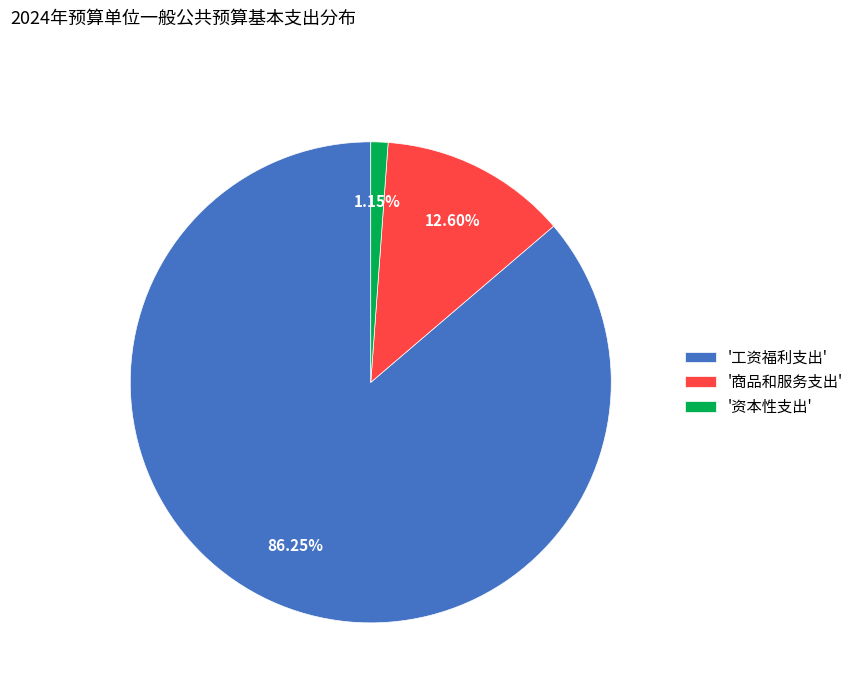

Is there any slice that represents more than half of the pie?

Yes